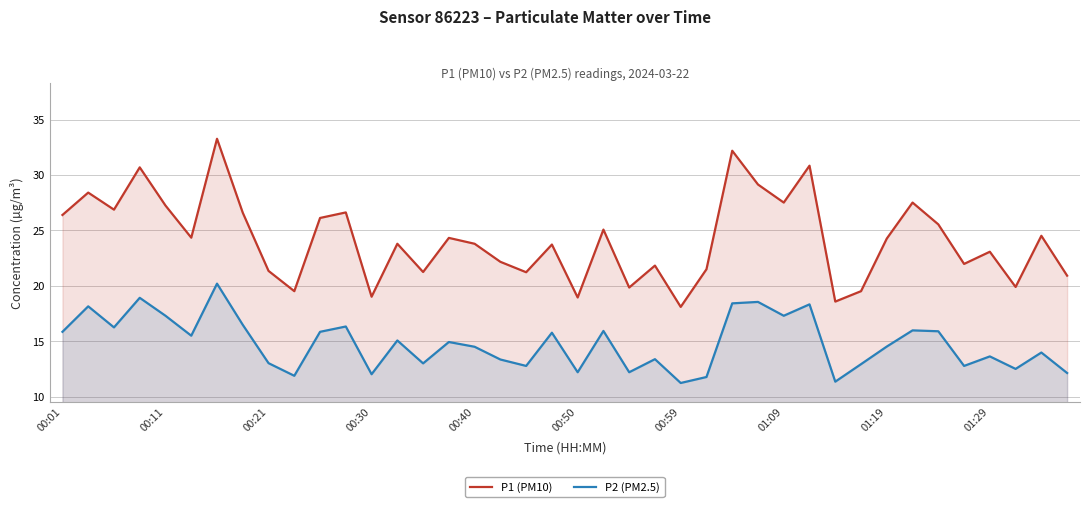

Which series has the widest spread of values?

P1 (PM10)